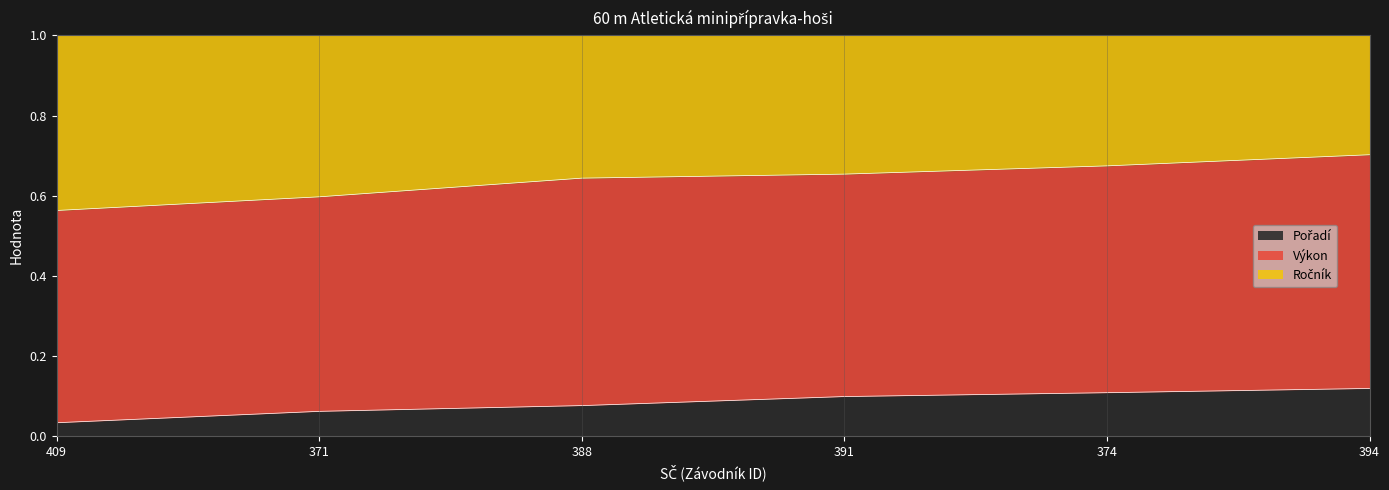

What is the total value across all series at 388?

1.0